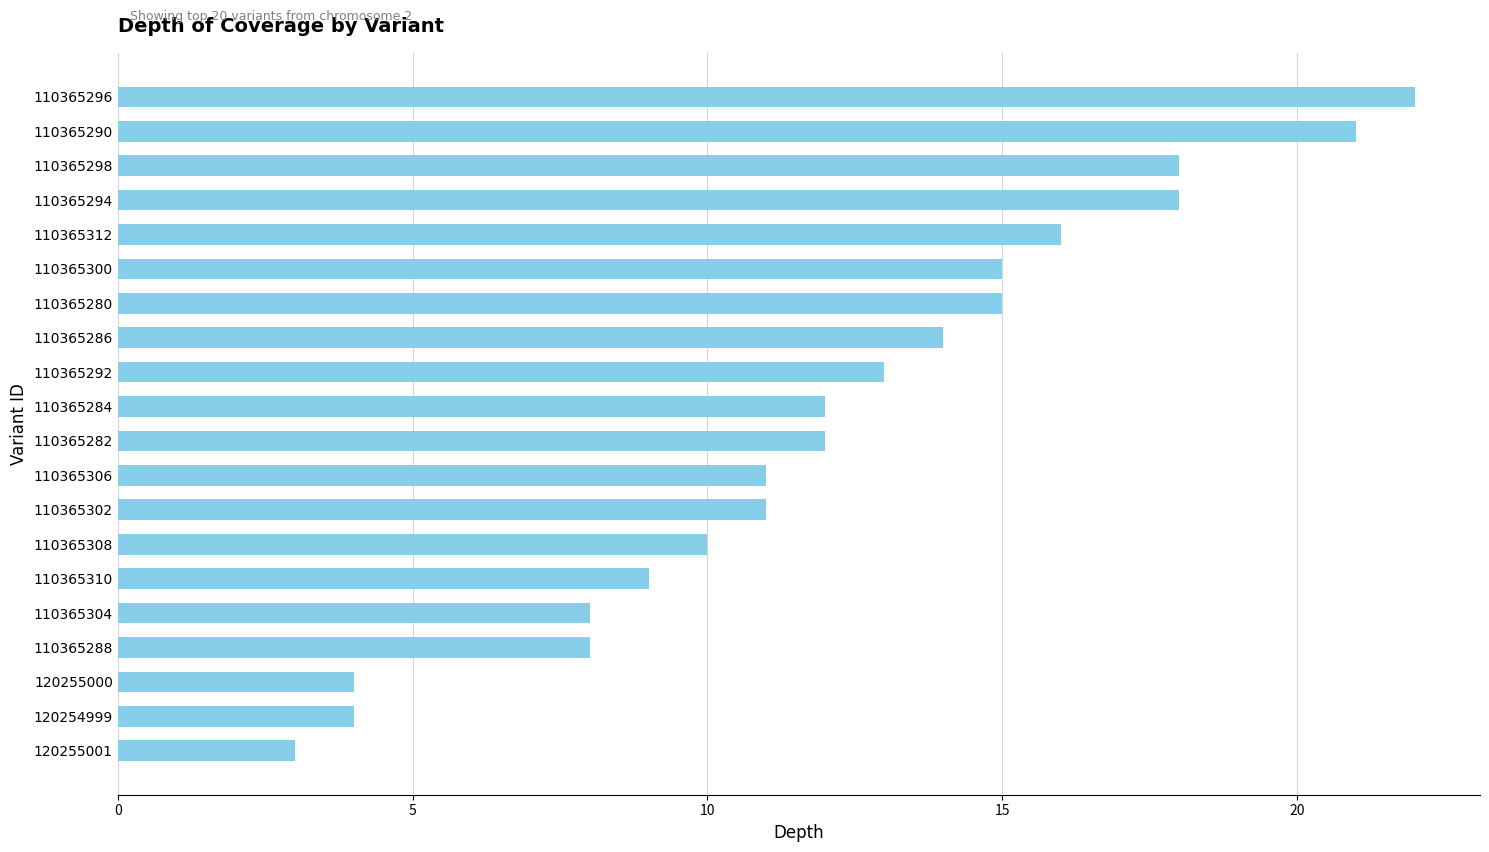

What is the ratio of the value at 110365302 to the value at 110365286?

0.8